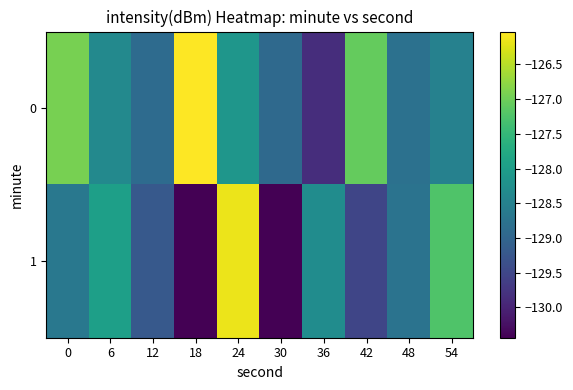

At which category is the sum across all series the highest?

24